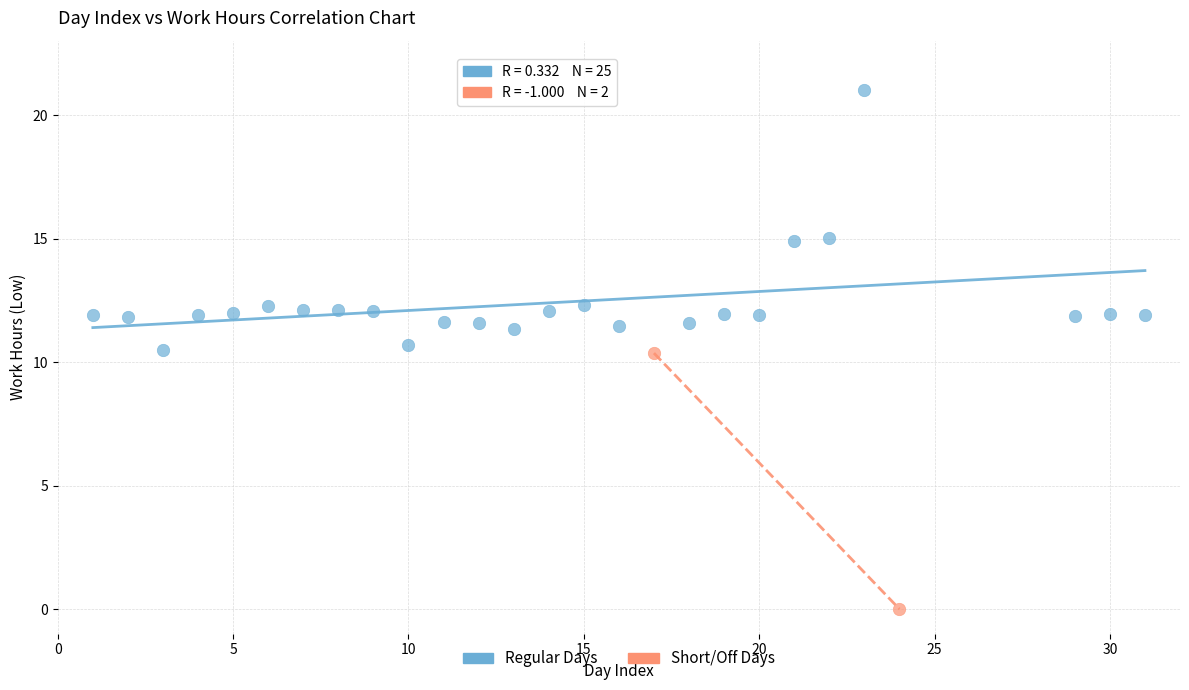

What are all the series names shown in the legend?

Regular Days, Short/Off Days